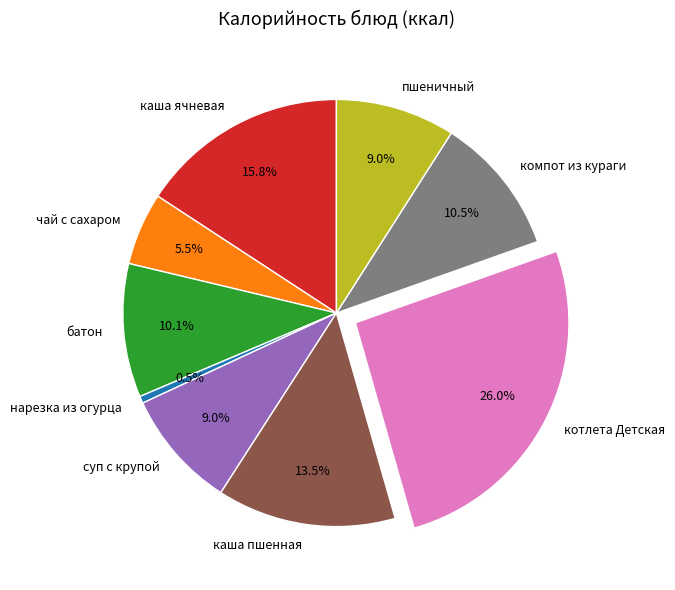

What is the total percentage of каша ячневая and каша пшенная?

29.3%